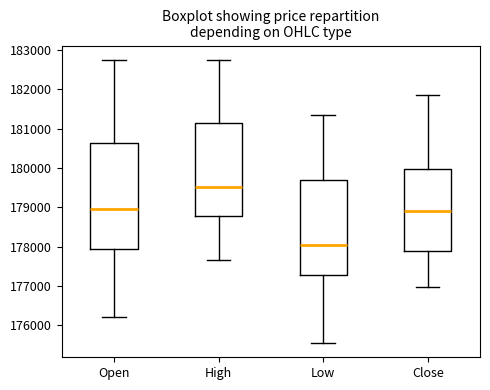

Reading left to right, read every box against the y-axis: the position of its median line, the range the box covers, and the ends of its whiskers. The values are not printed on the chart, so give them approximately, as read against the axis.

Open: median 179000, box 177900 to 180600, whiskers 176200 to 182800
High: median 179500, box 178800 to 181100, whiskers 177700 to 182800
Low: median 178000, box 177300 to 179700, whiskers 175500 to 181300
Close: median 178900, box 177900 to 180000, whiskers 177000 to 181900